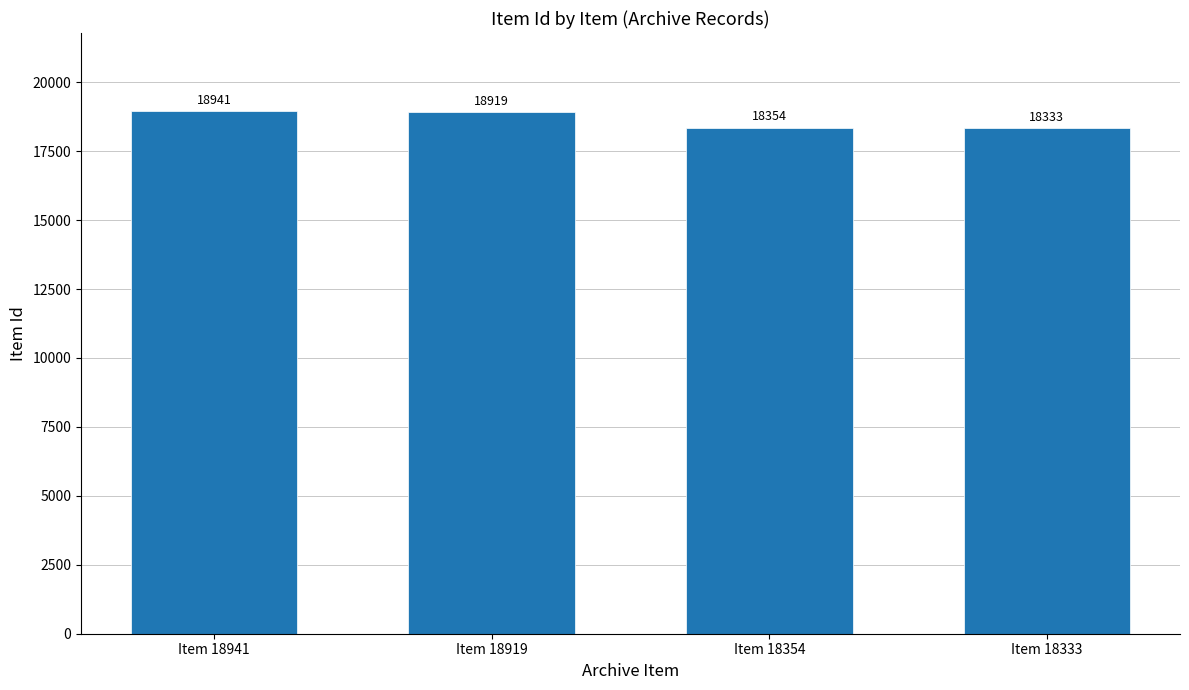

How many distinct data groups are displayed?

1